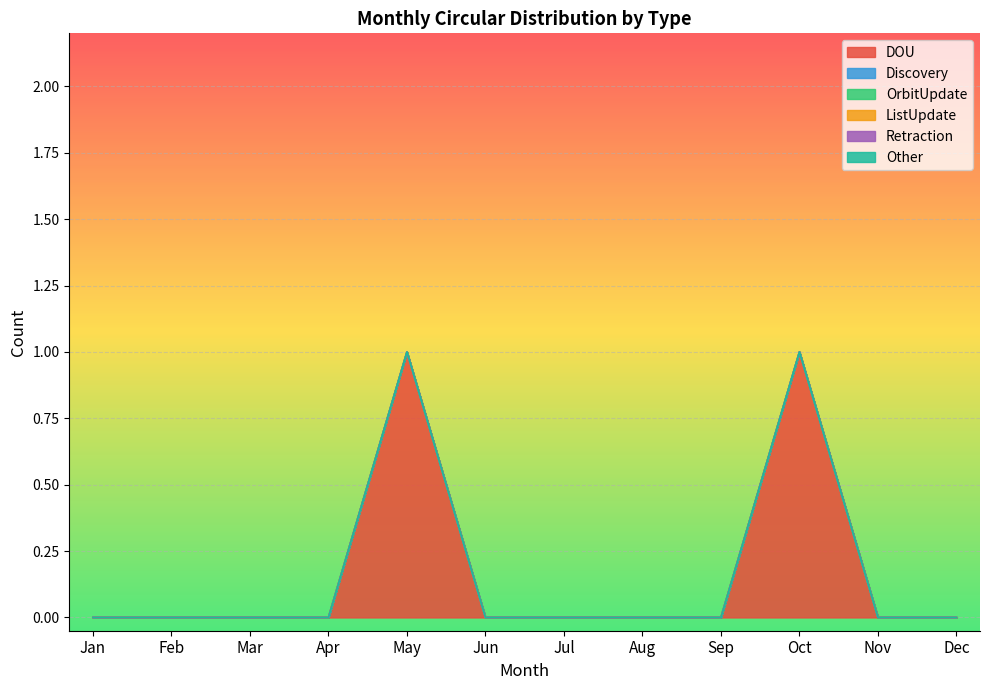

True or false: DOU and Discovery intersect in this chart.

False